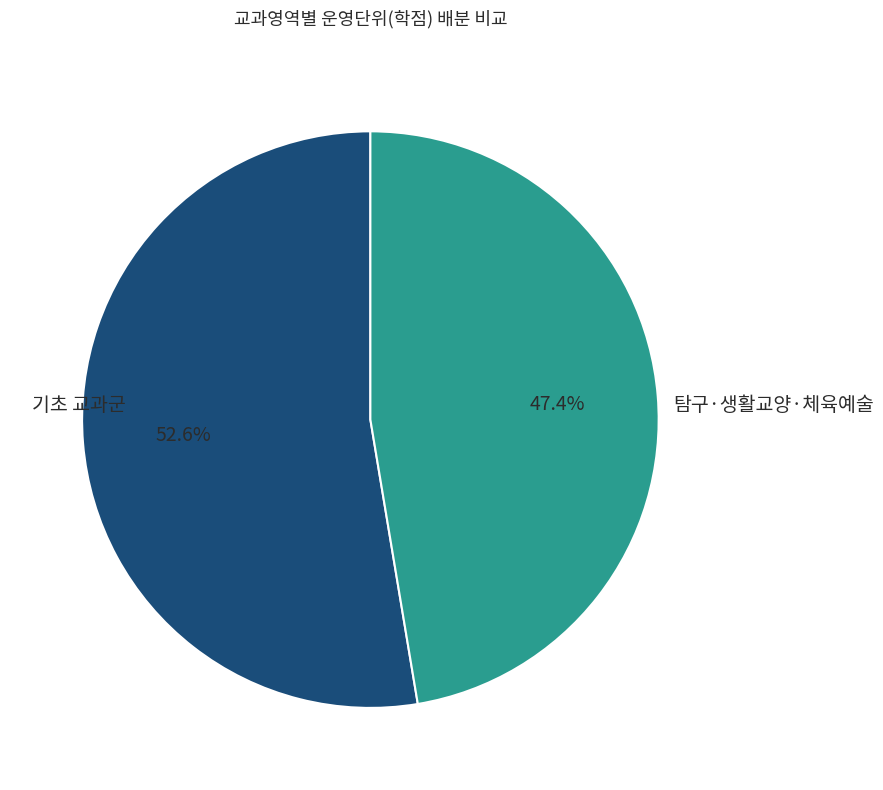

Which category has the smallest portion of the pie?

탐구·생활교양·체육예술